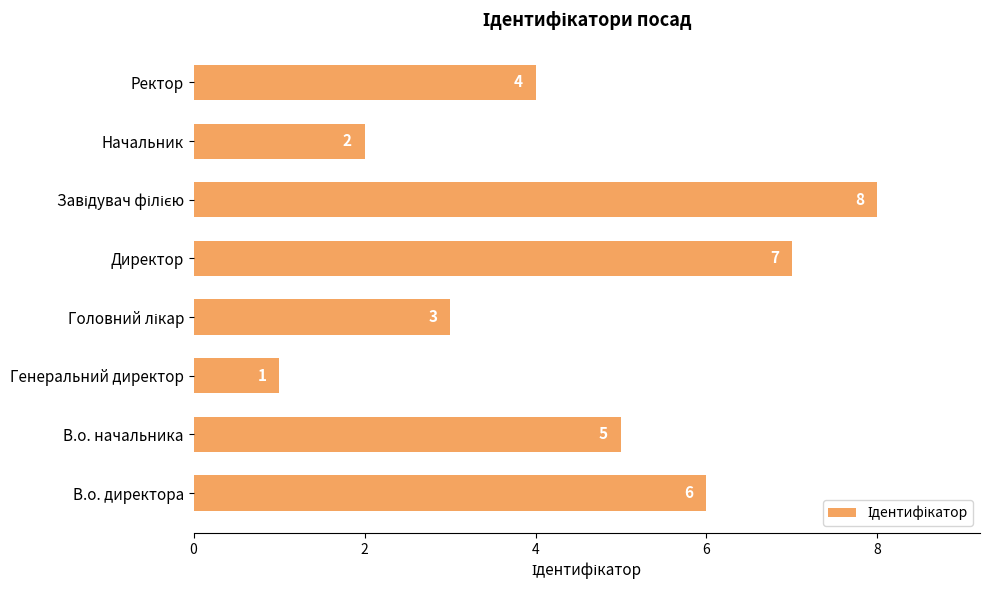

What is the difference between the maximum and minimum values?

7